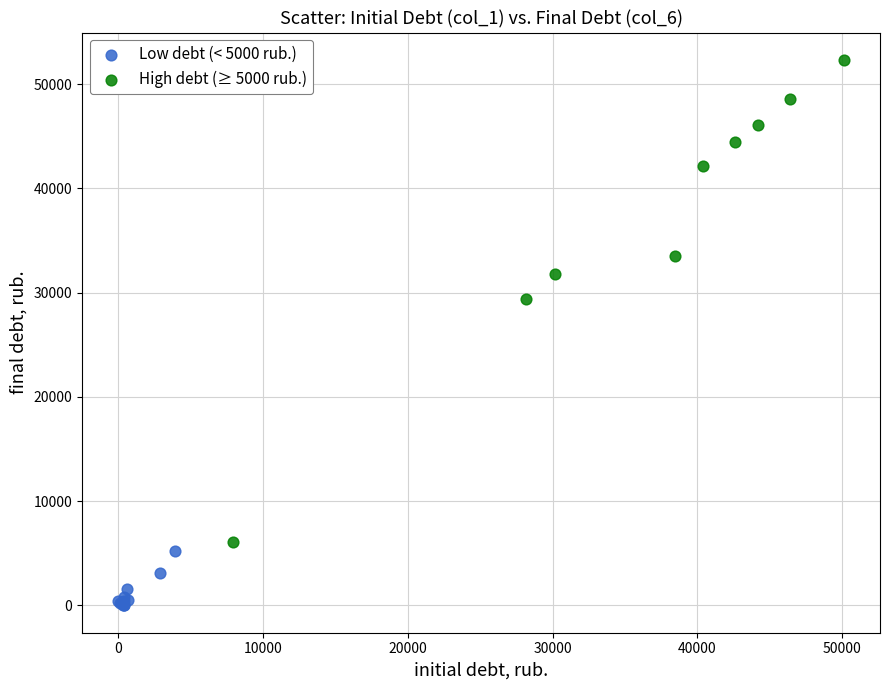

Which series has the largest Y range (max minus min)?

High debt (≥ 5000 rub.)